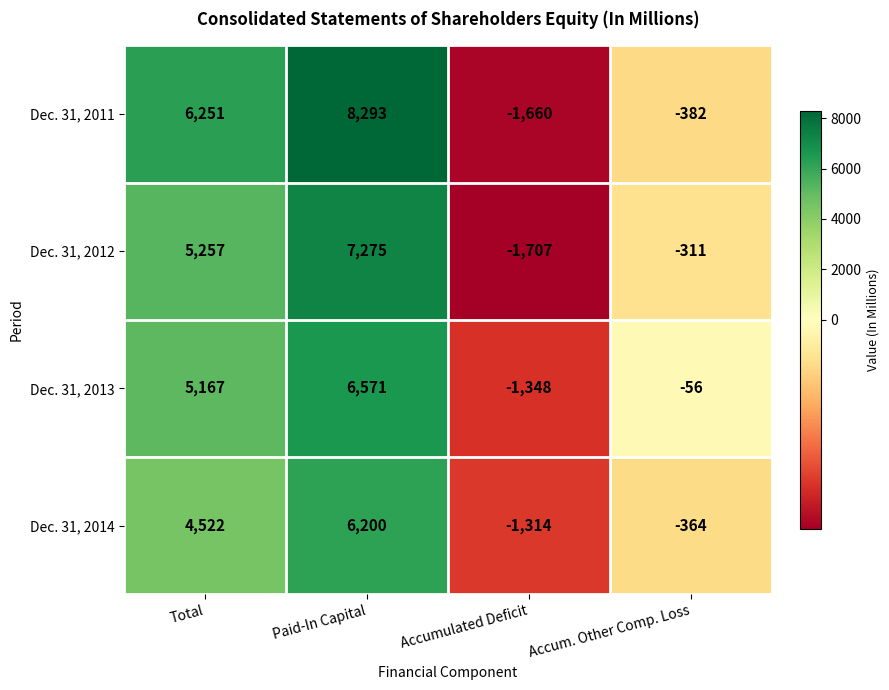

What is the total value across all series at Paid-In Capital?

28339